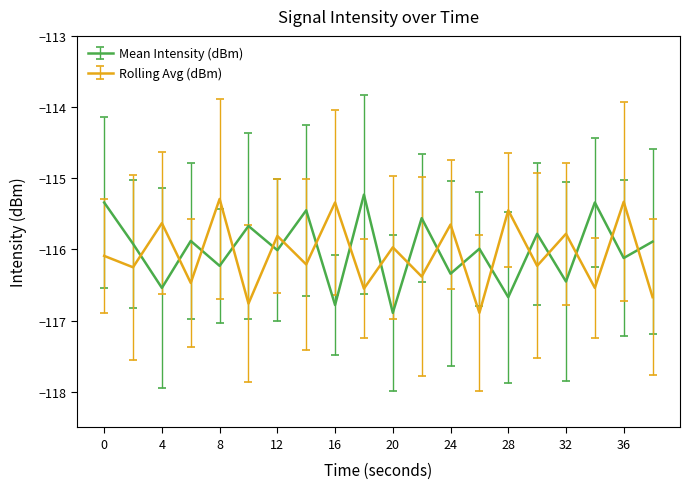

In Rolling Avg (dBm), how many points are higher than both neighbors (excluding endpoints)?

9